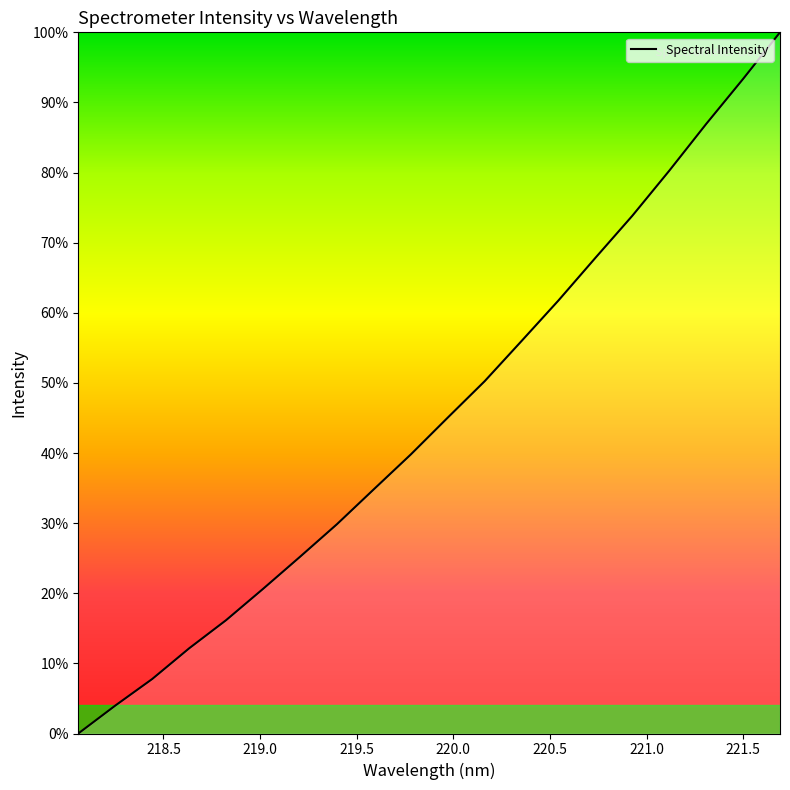

How many series are shown in this chart?

1